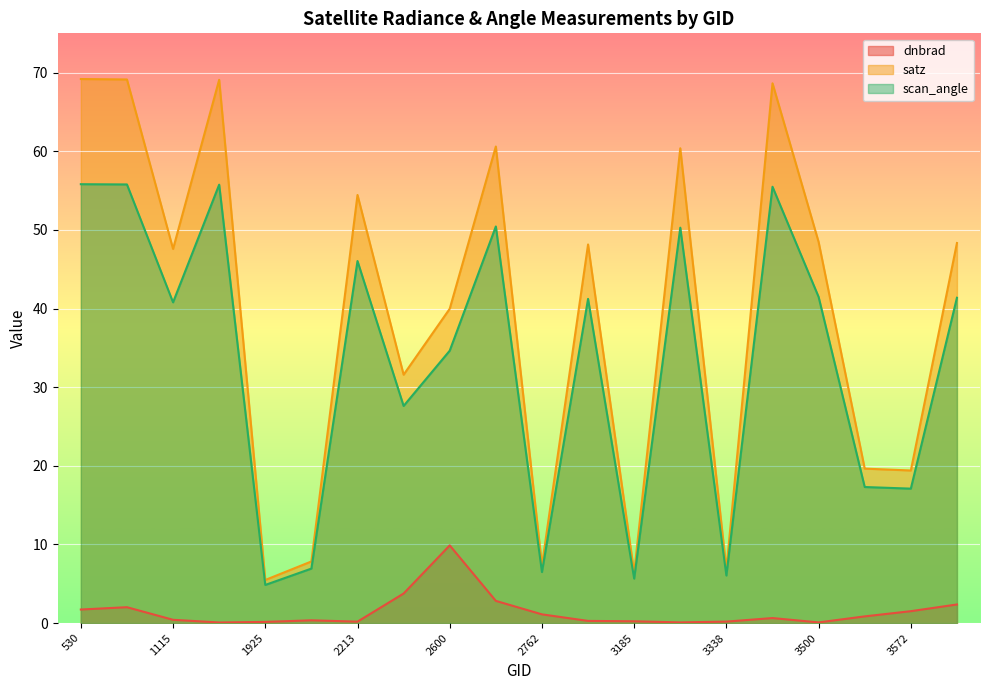

Which series has the largest total across all categories?

satz